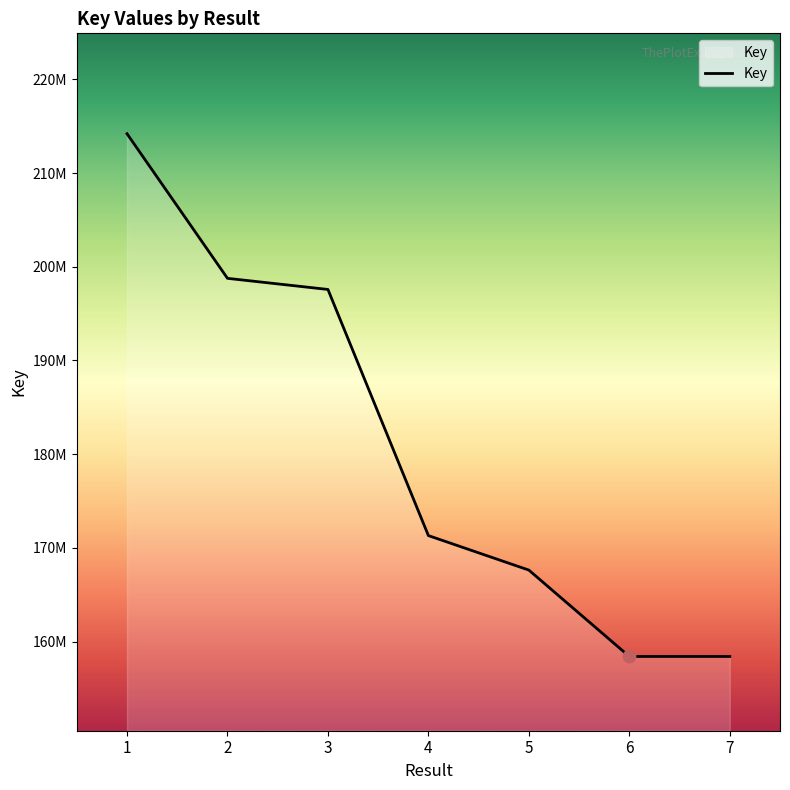

What is the change in value from 5 to 6?

-9216355